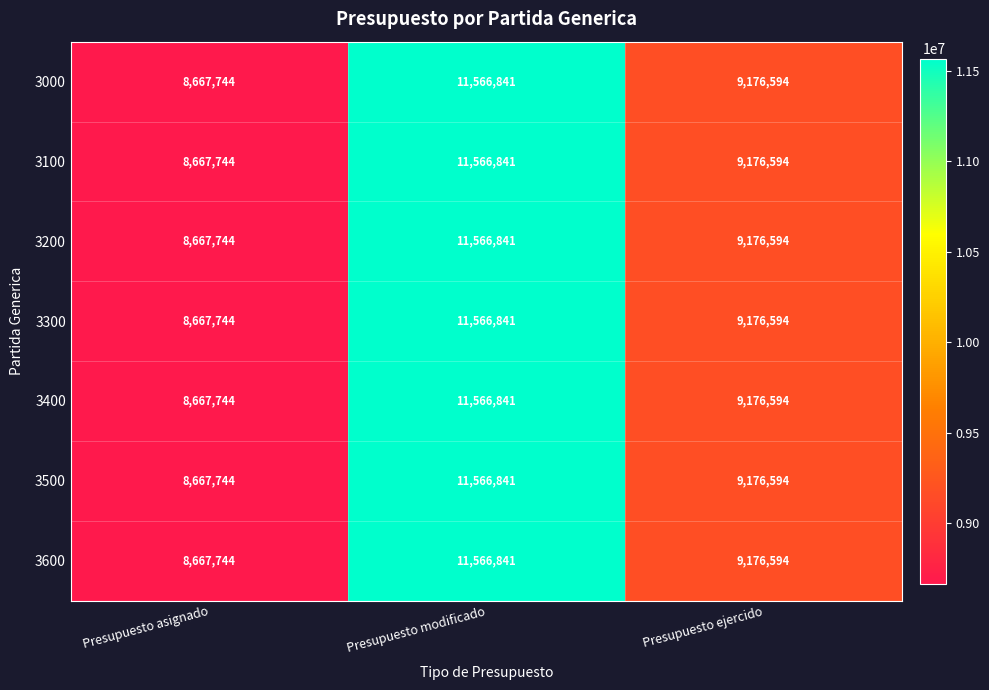

How many series are shown in this chart?

7